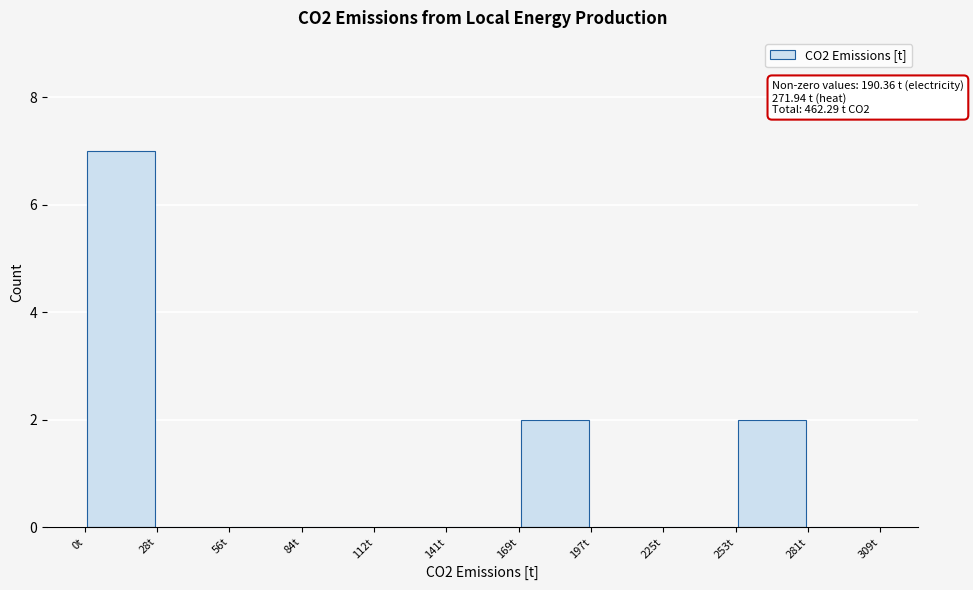

Over which range of the x-axis is the bar tallest?

0 to 30